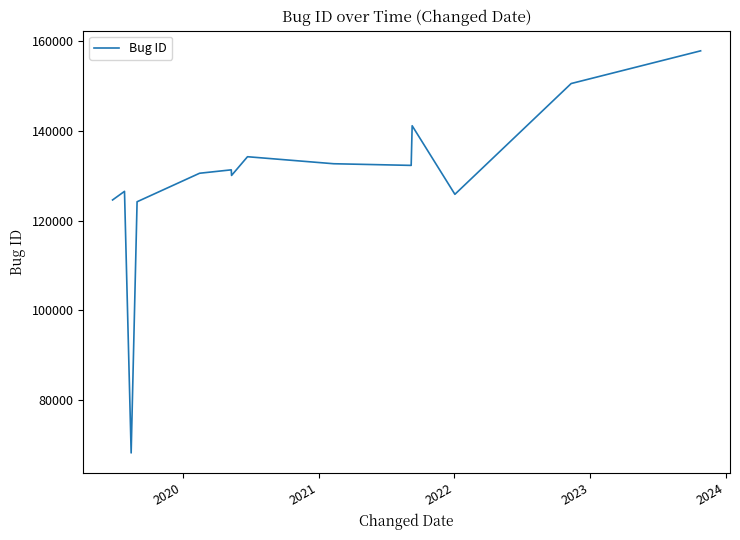

What is the maximum value shown in the chart?

157908